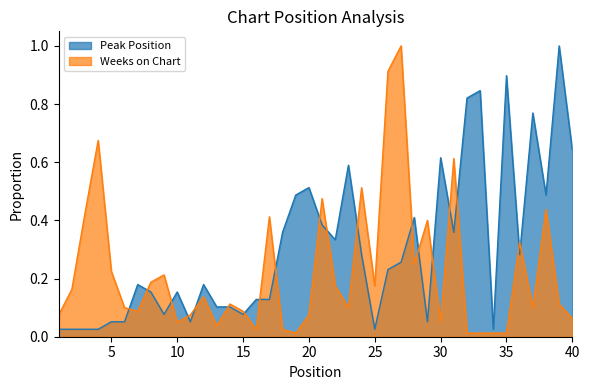

At which label is Peak Position closest to 0?

1